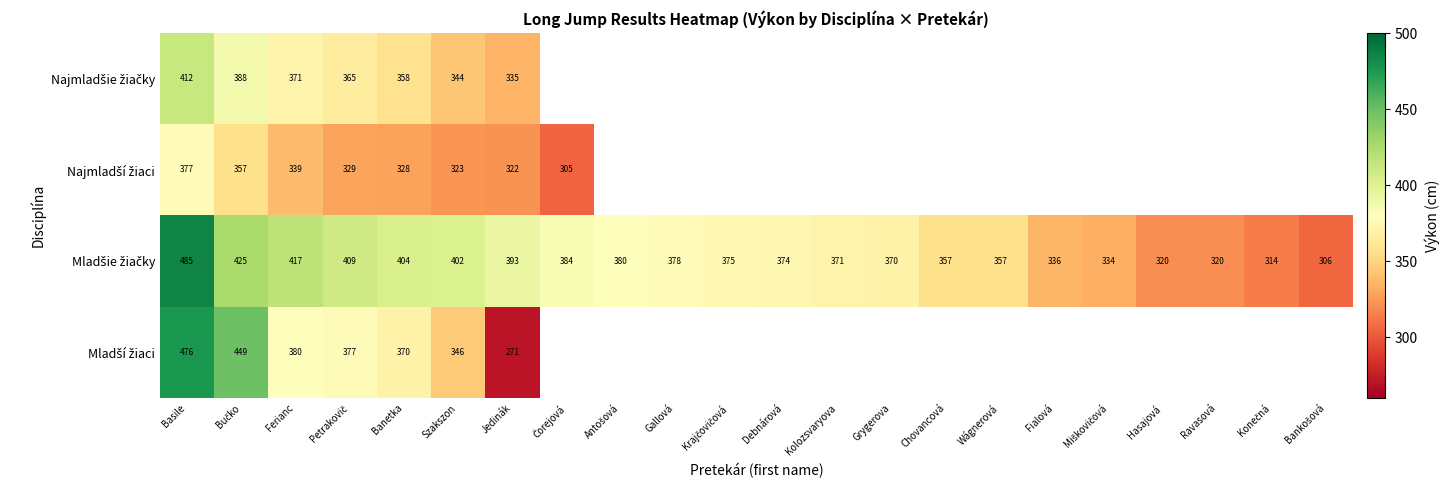

At how many categories does at least one series exceed 481?

1